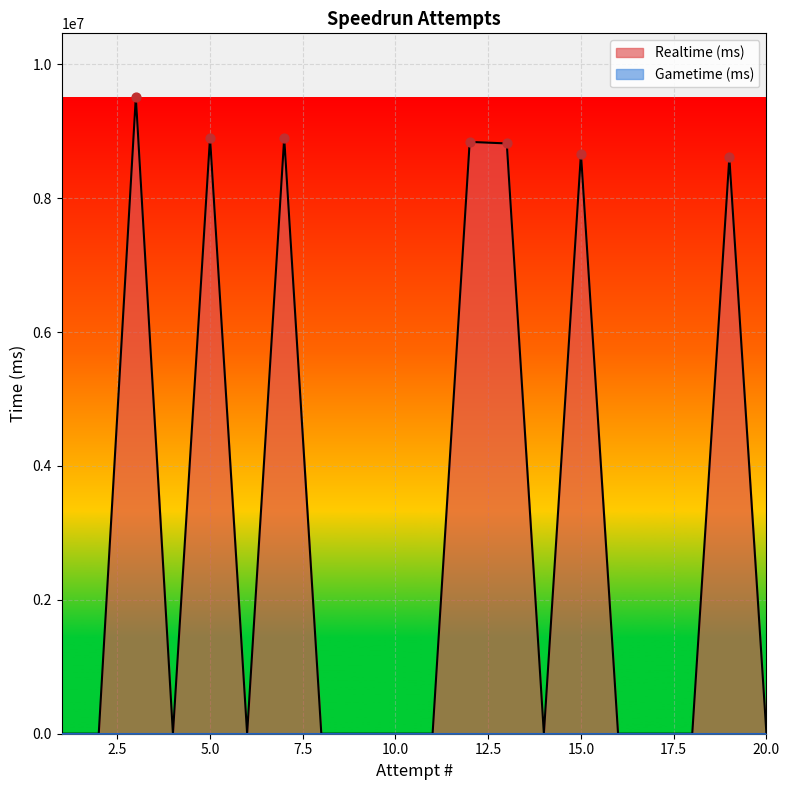

At how many categories does at least one series exceed 1987504?

7